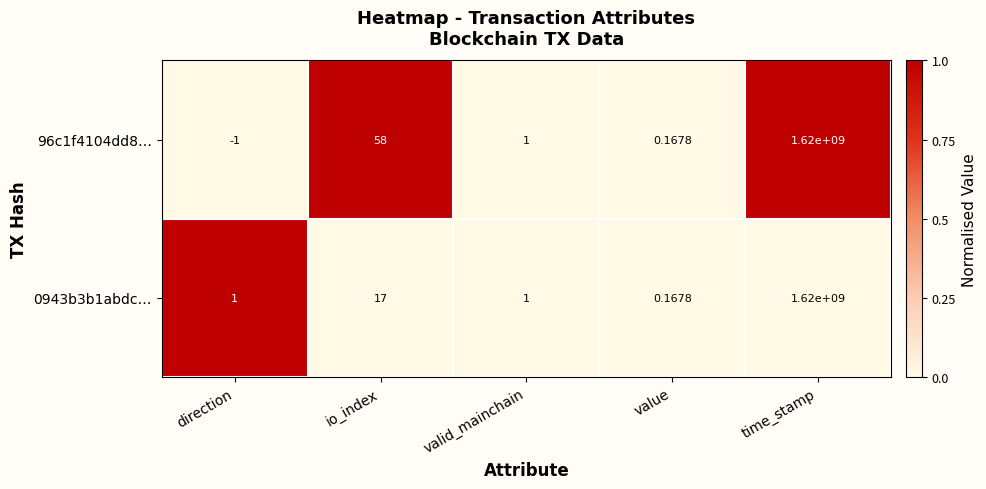

Which series has the largest total across all categories?

96c1f4104dd8…